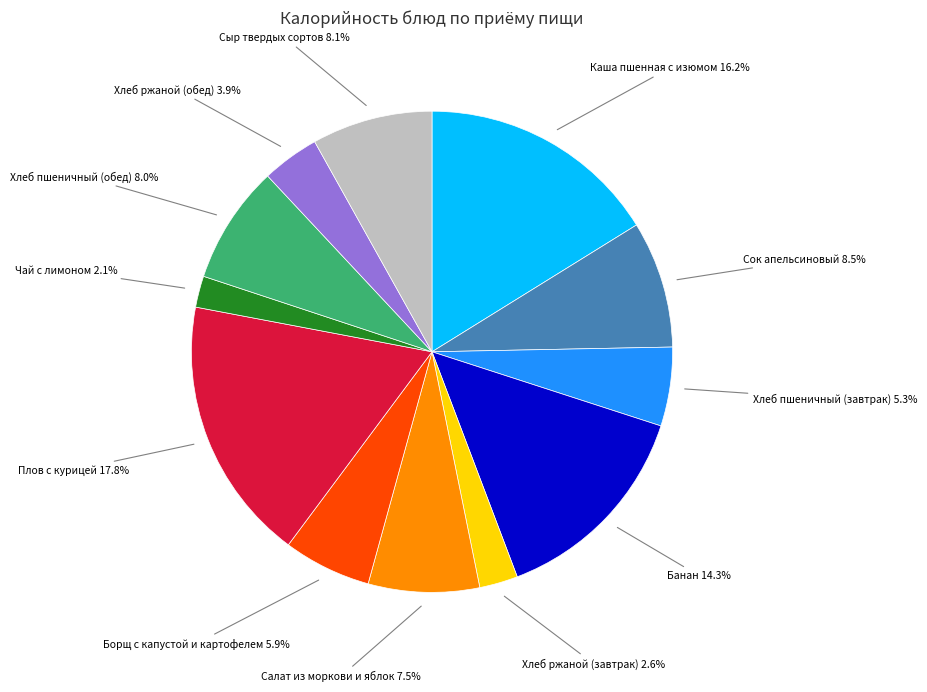

Does any single category account for the majority?

No